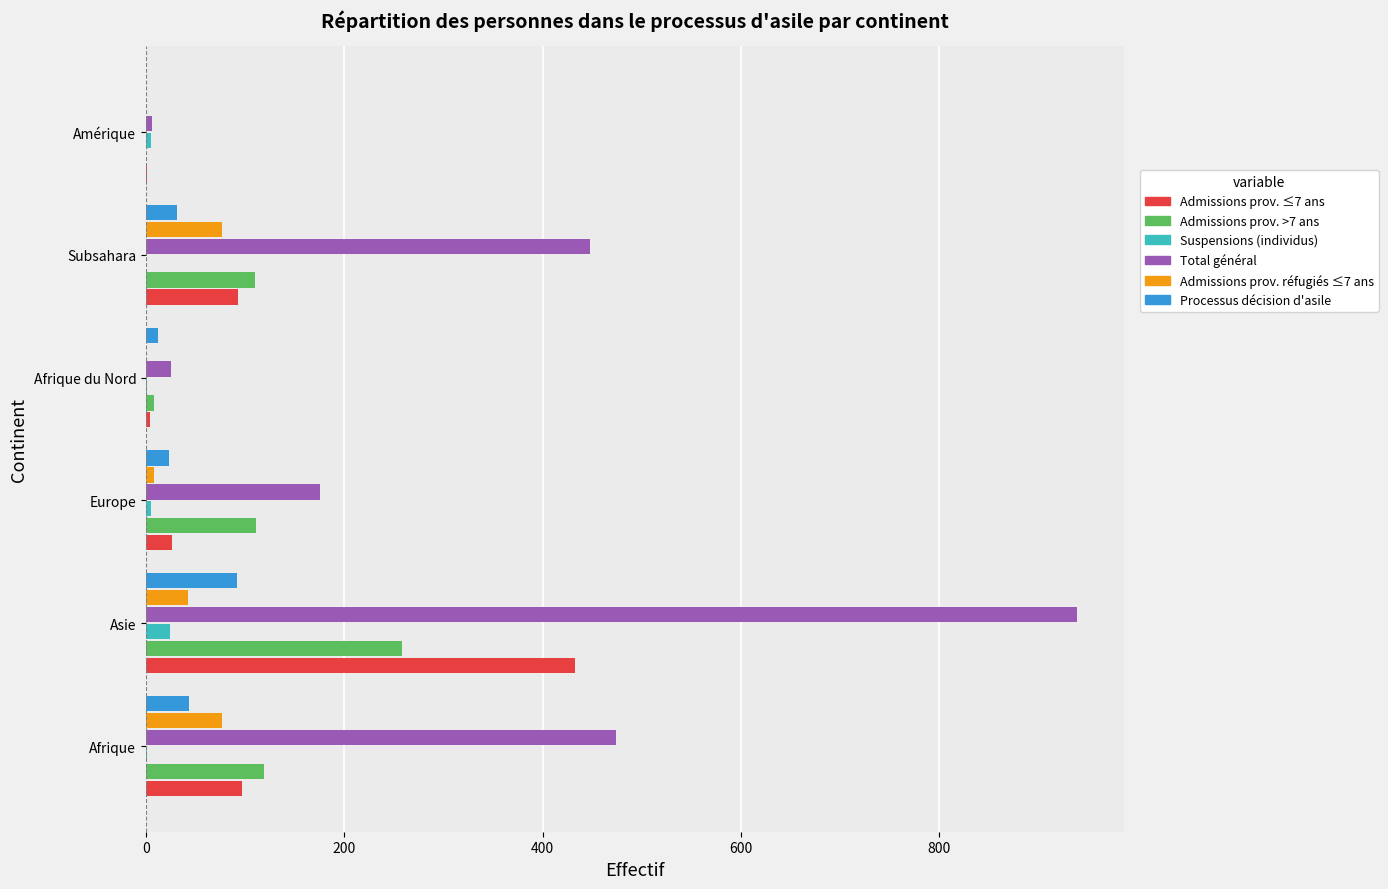

Which series has the largest total across all categories?

Total général